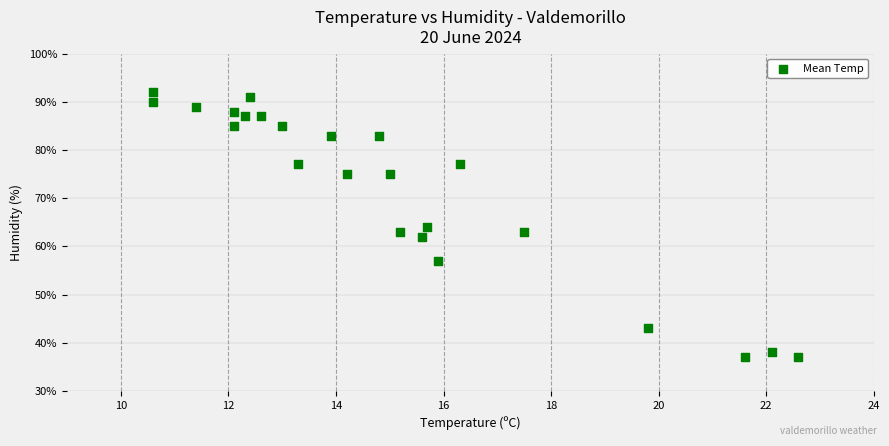

What is the range of Y values (max minus min)?

55